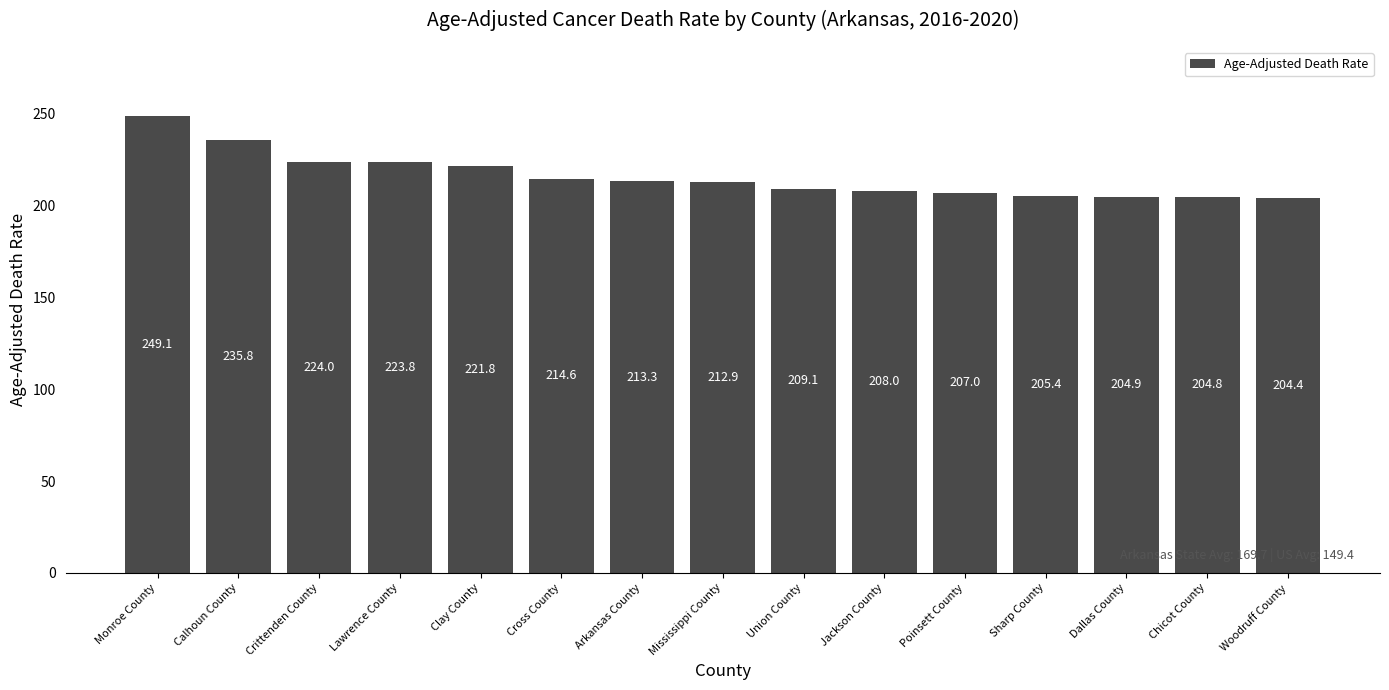

What is the change in value from Clay County to Woodruff County?

-17.4